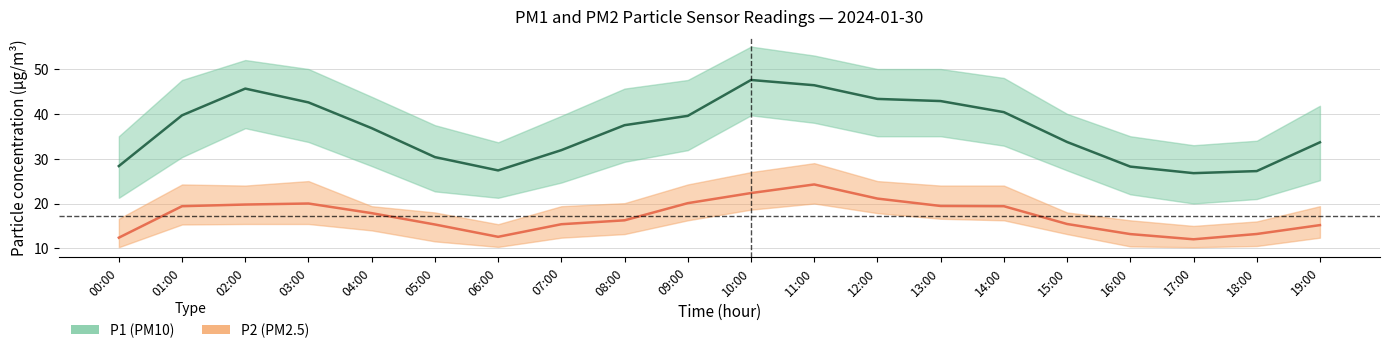

What is the label of the 17th point from the left?

16:00